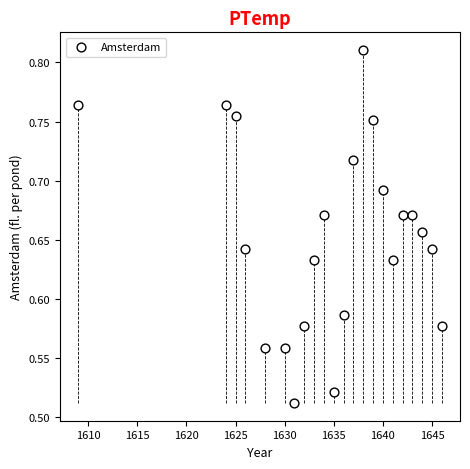

What is the range of X values (max minus min)?

37.0